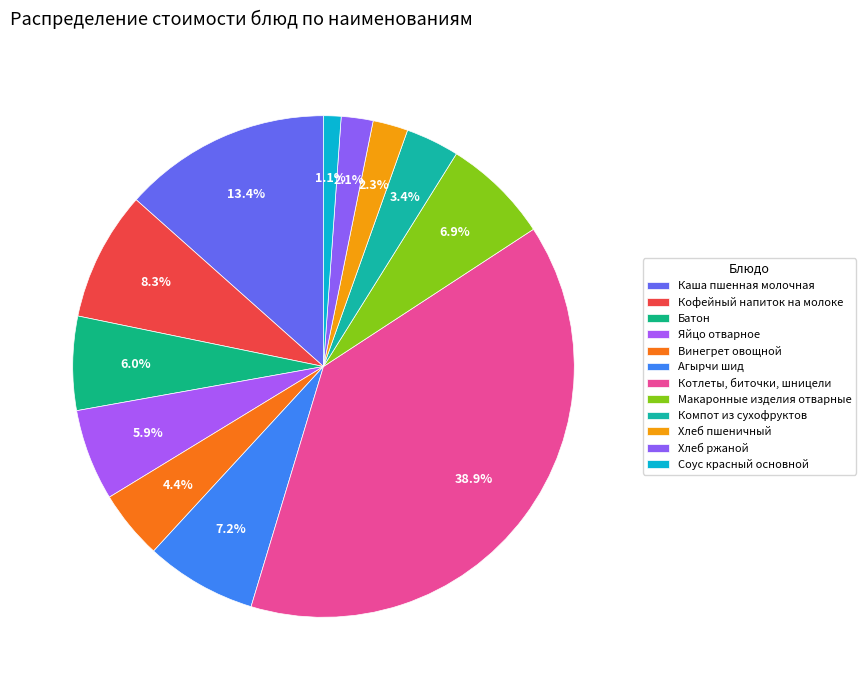

Which slice is the largest?

Котлеты, биточки, шницели